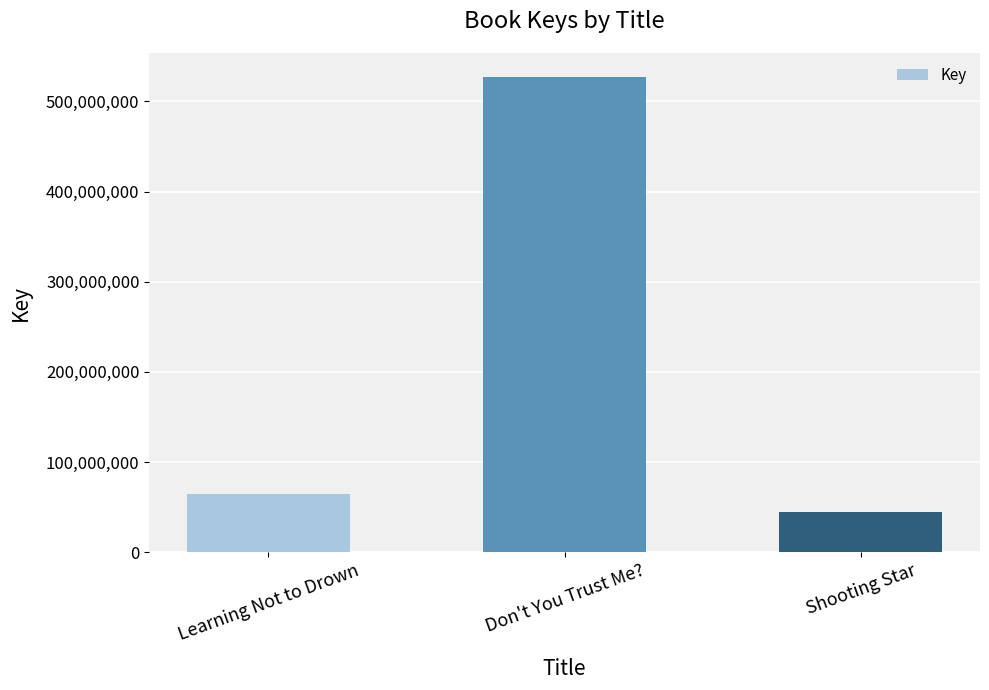

What is the difference between the maximum and second lowest values?

462982012